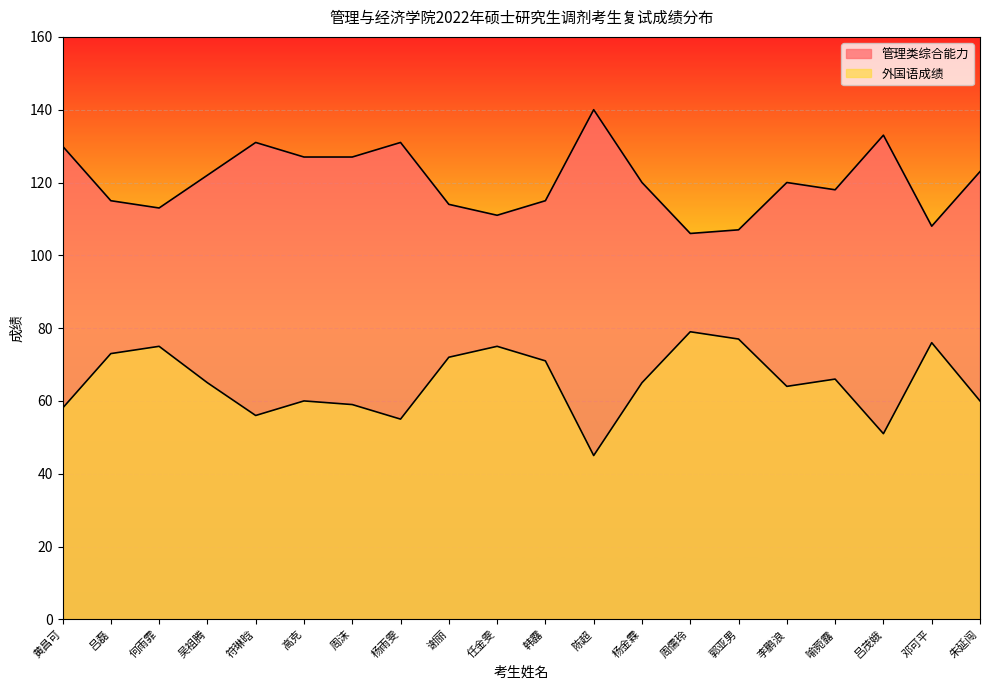

What is the highest value of the 外国语成绩 series?

79